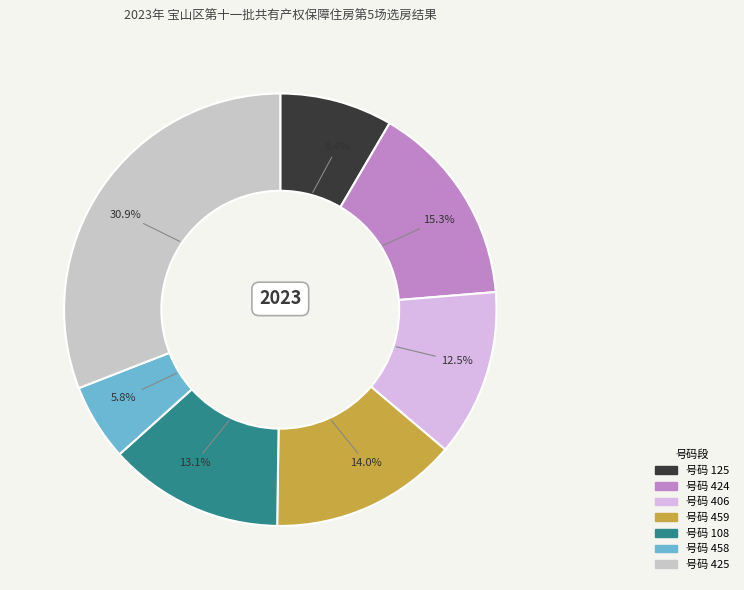

Does any single category account for the majority?

No